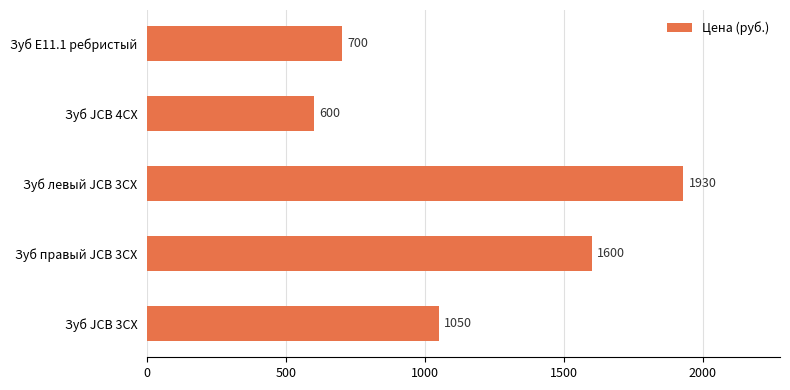

Are the bars grouped side by side (vs. stacked)?

No